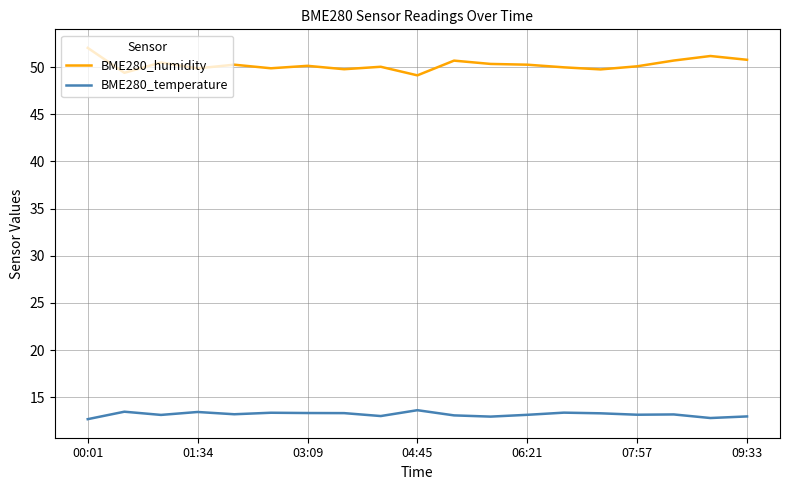

What is the minimum value shown in the chart?

12.7